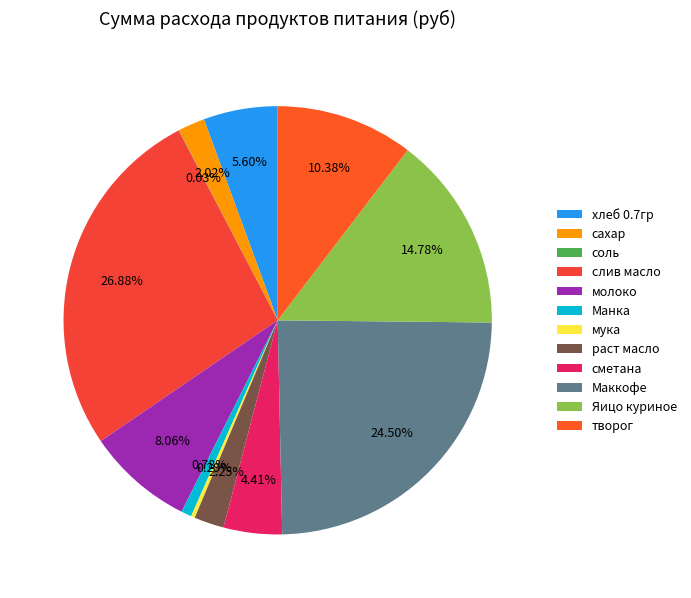

To the nearest percent, what portion does раст масло represent?

2%